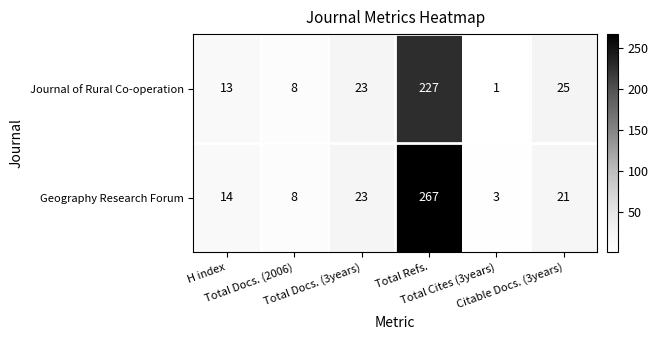

Which series has the largest range (max minus min)?

Geography Research Forum